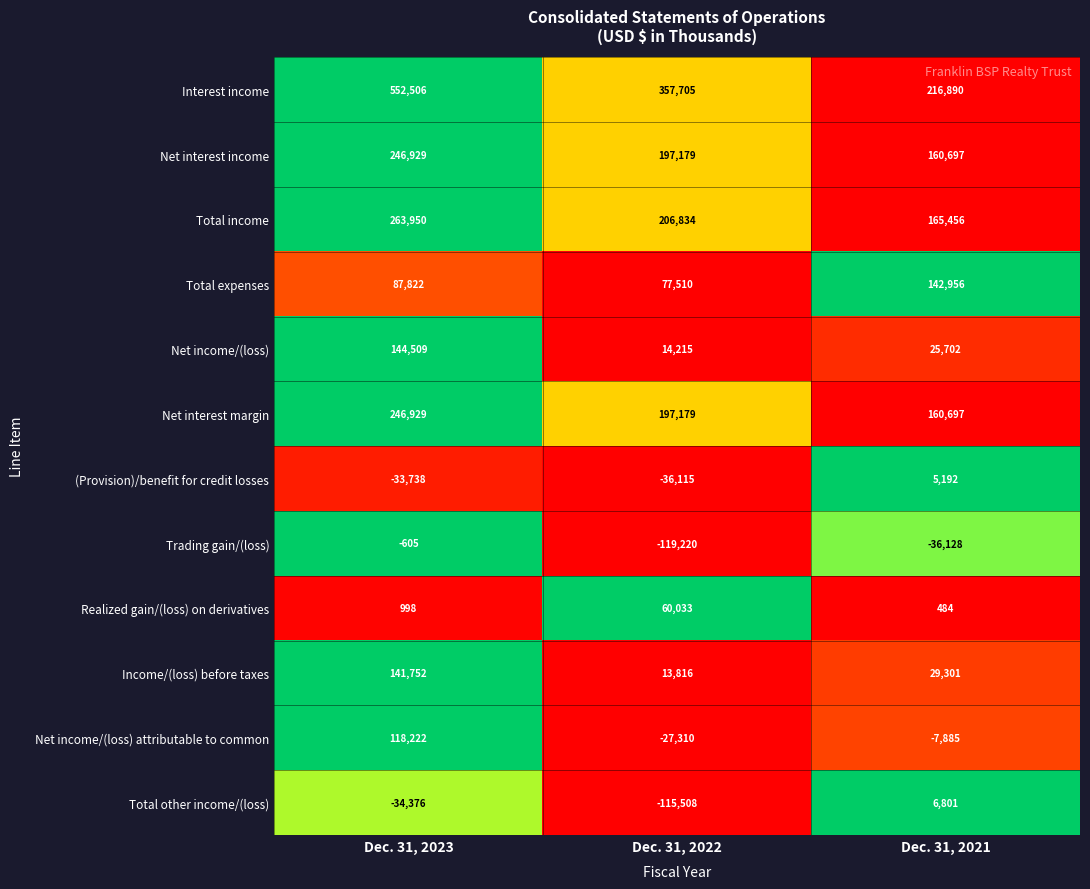

How many data points in Total expenses are less than 87822?

1